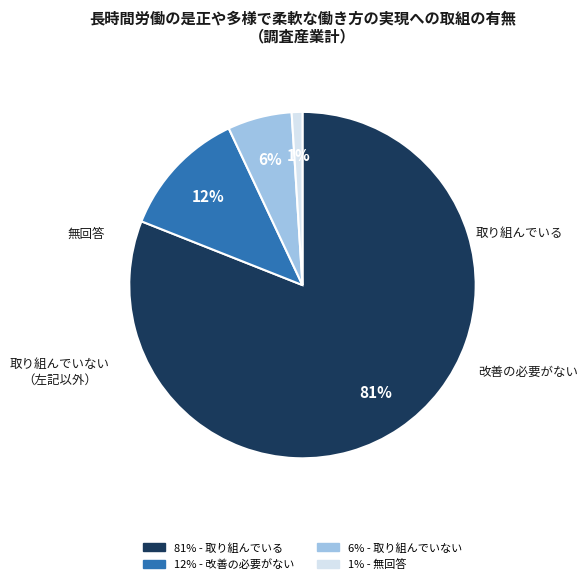

To the nearest percent, what is the difference between the largest and smallest slice percentages?

80%